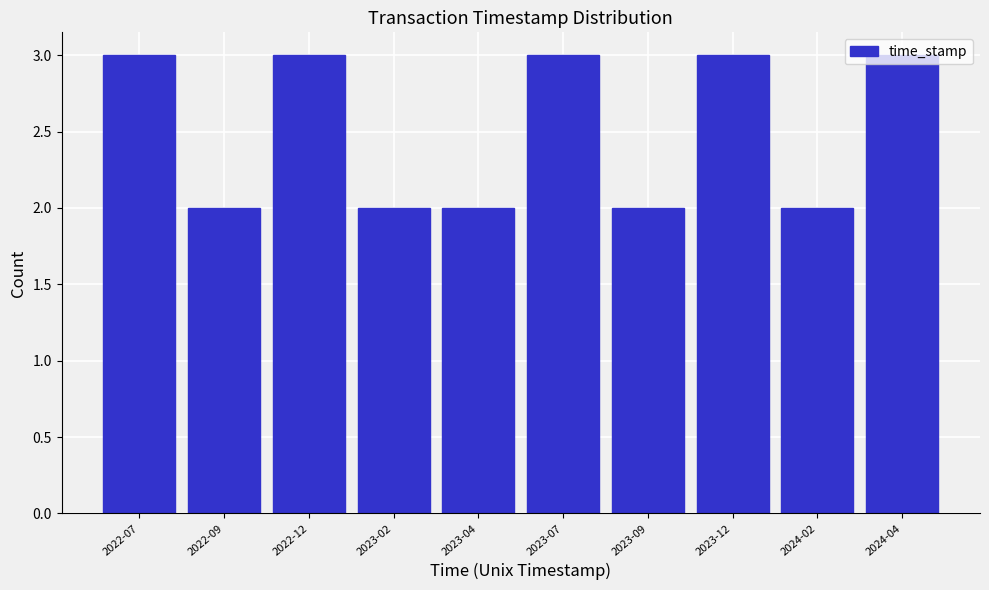

True or false: the data shows 3 at 2023-07.

True